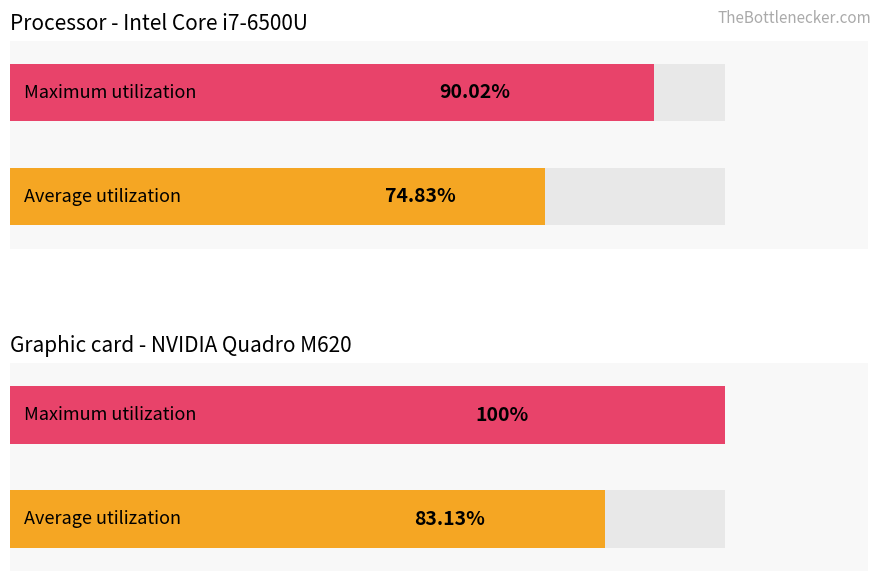

The value of Average utilization at обл. Ловеч is 25.1. True or false?

False